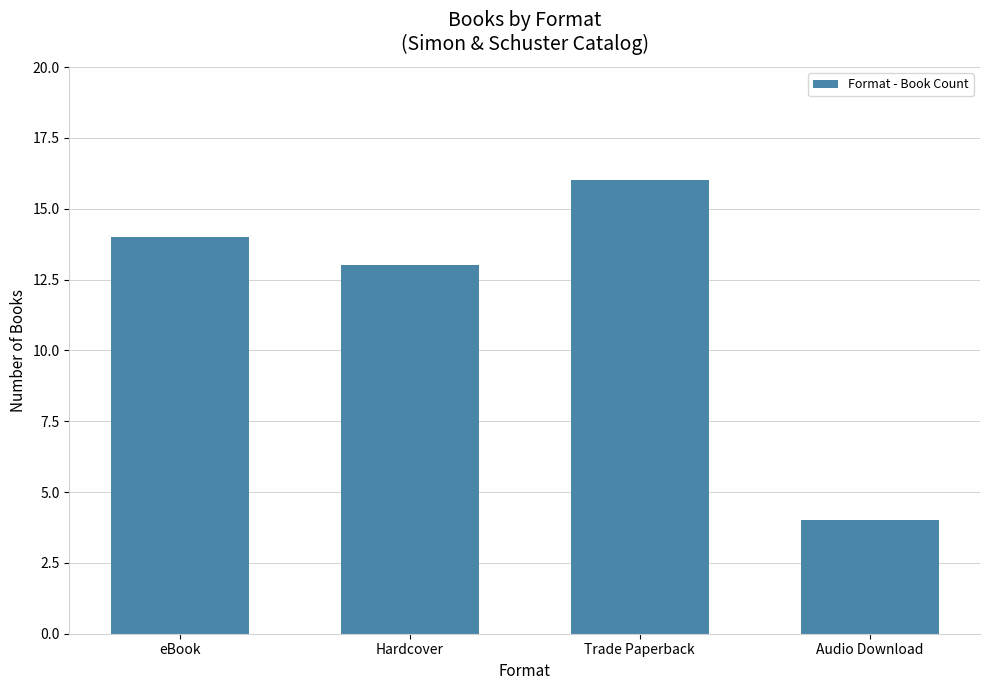

What is the difference between the maximum and minimum values?

12